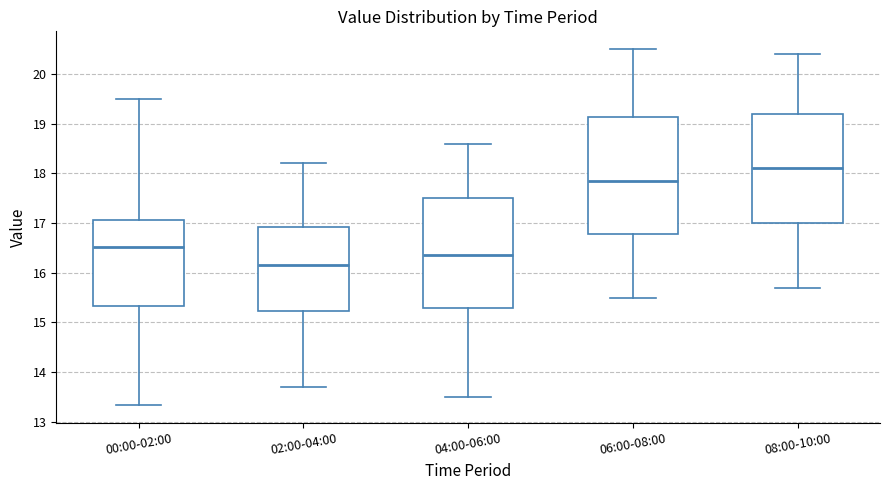

Where does the upper whisker of the box for 08:00-10:00 end on the y-axis? The values are not printed on the chart, so give them approximately, as read against the axis.

20.4